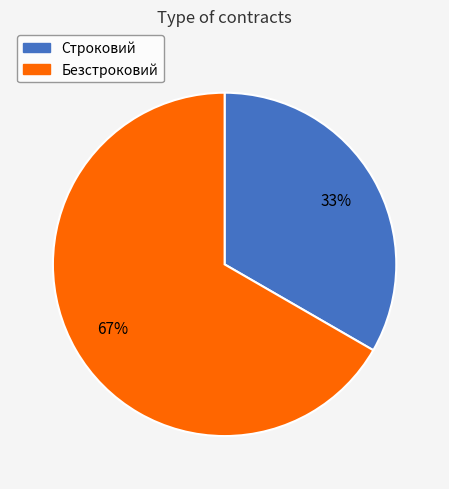

How many slices are in this pie chart?

2